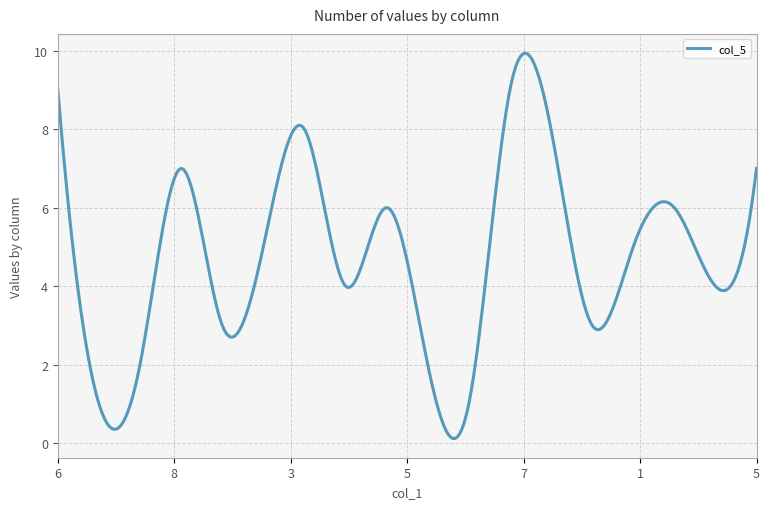

What is the maximum value shown in the chart?

9.9